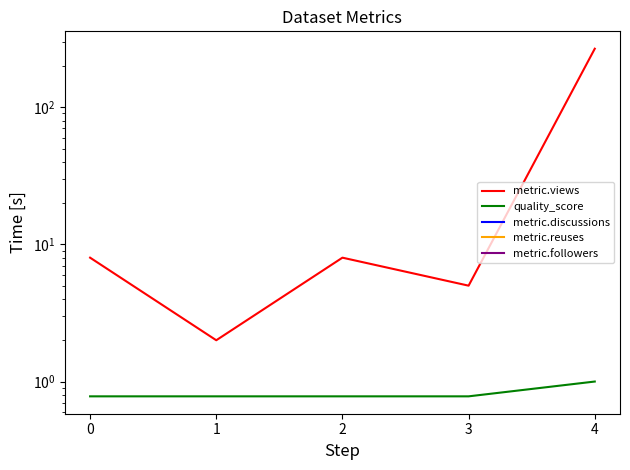

Is it true that metric.views equals 2.9 at 1?

False